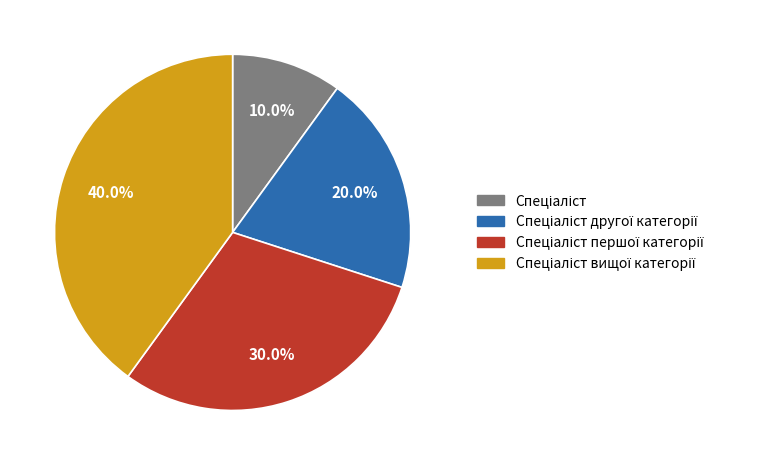

Does any single category account for the majority?

No